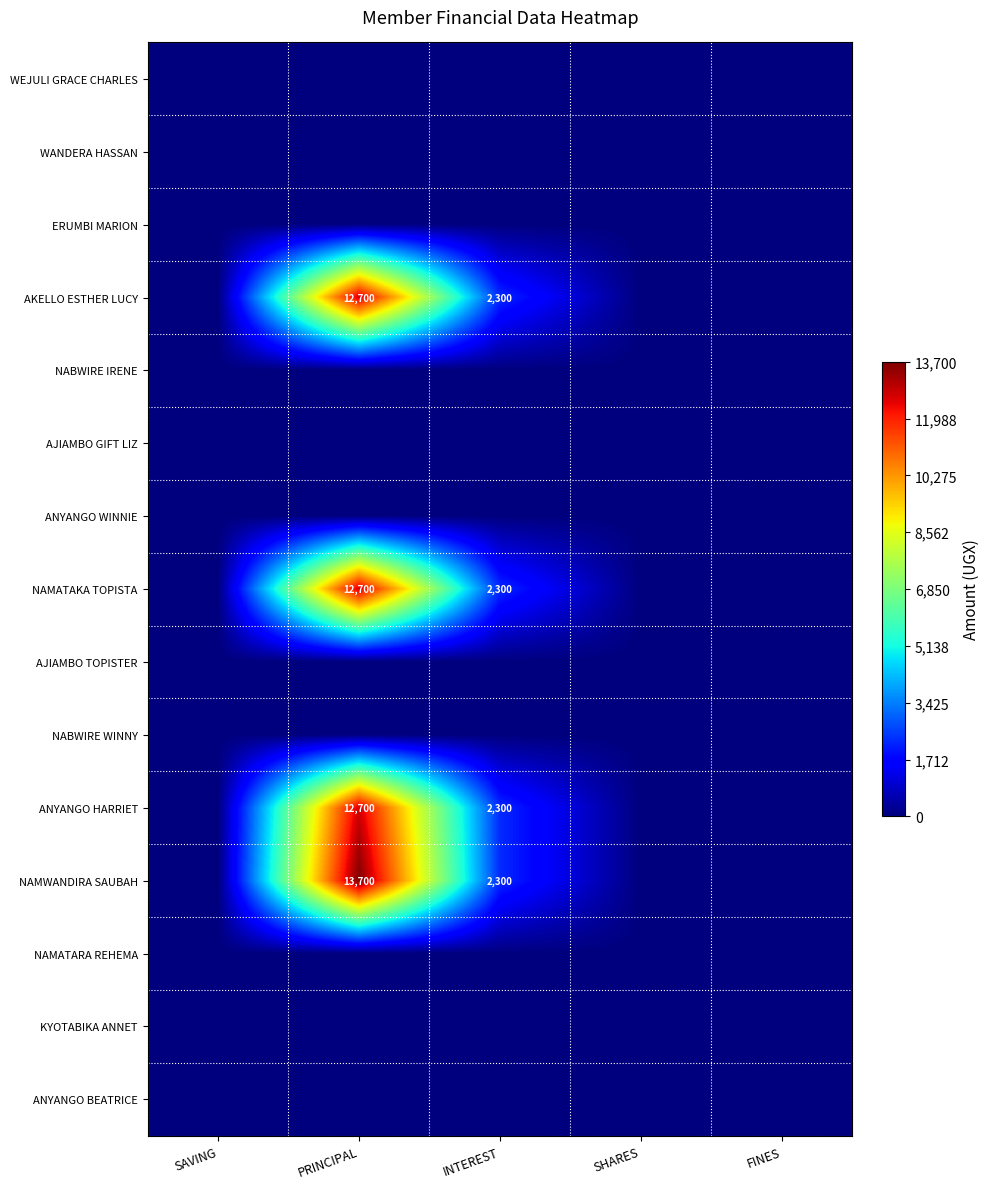

True or false: NAMATAKA TOPISTA has a value of 12700 at PRINCIPAL.

True